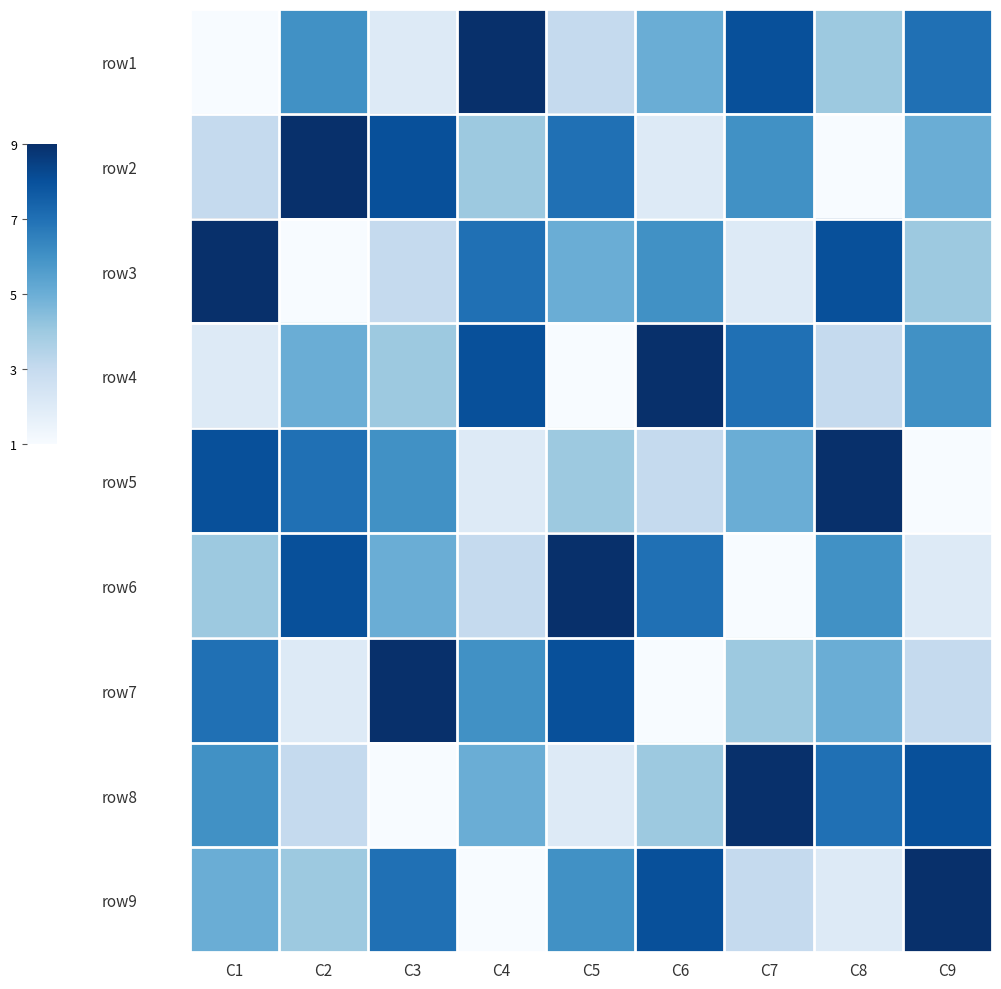

Reading right to left, what are all the values shown in this chart?

row1: C9=7	C8=4	C7=8	C6=5	C5=3	C4=9	C3=2	C2=6	C1=1
row2: C9=5	C8=1	C7=6	C6=2	C5=7	C4=4	C3=8	C2=9	C1=3
row3: C9=4	C8=8	C7=2	C6=6	C5=5	C4=7	C3=3	C2=1	C1=9
row4: C9=6	C8=3	C7=7	C6=9	C5=1	C4=8	C3=4	C2=5	C1=2
row5: C9=1	C8=9	C7=5	C6=3	C5=4	C4=2	C3=6	C2=7	C1=8
row6: C9=2	C8=6	C7=1	C6=7	C5=9	C4=3	C3=5	C2=8	C1=4
row7: C9=3	C8=5	C7=4	C6=1	C5=8	C4=6	C3=9	C2=2	C1=7
row8: C9=8	C8=7	C7=9	C6=4	C5=2	C4=5	C3=1	C2=3	C1=6
row9: C9=9	C8=2	C7=3	C6=8	C5=6	C4=1	C3=7	C2=4	C1=5